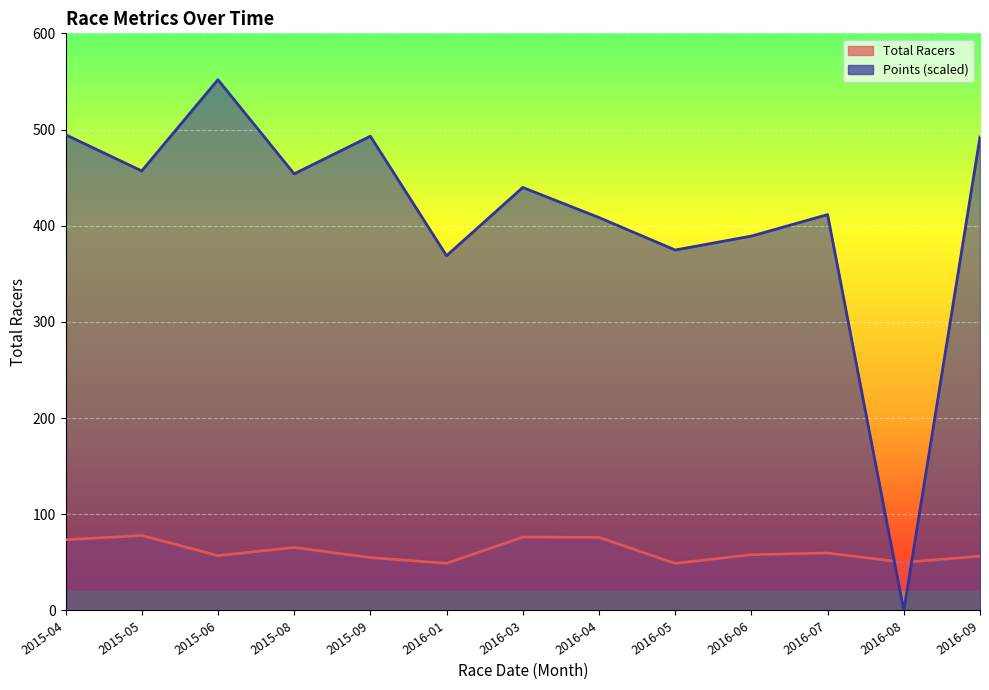

Which series changed the most between 2016-05 and 2016-09?

Points